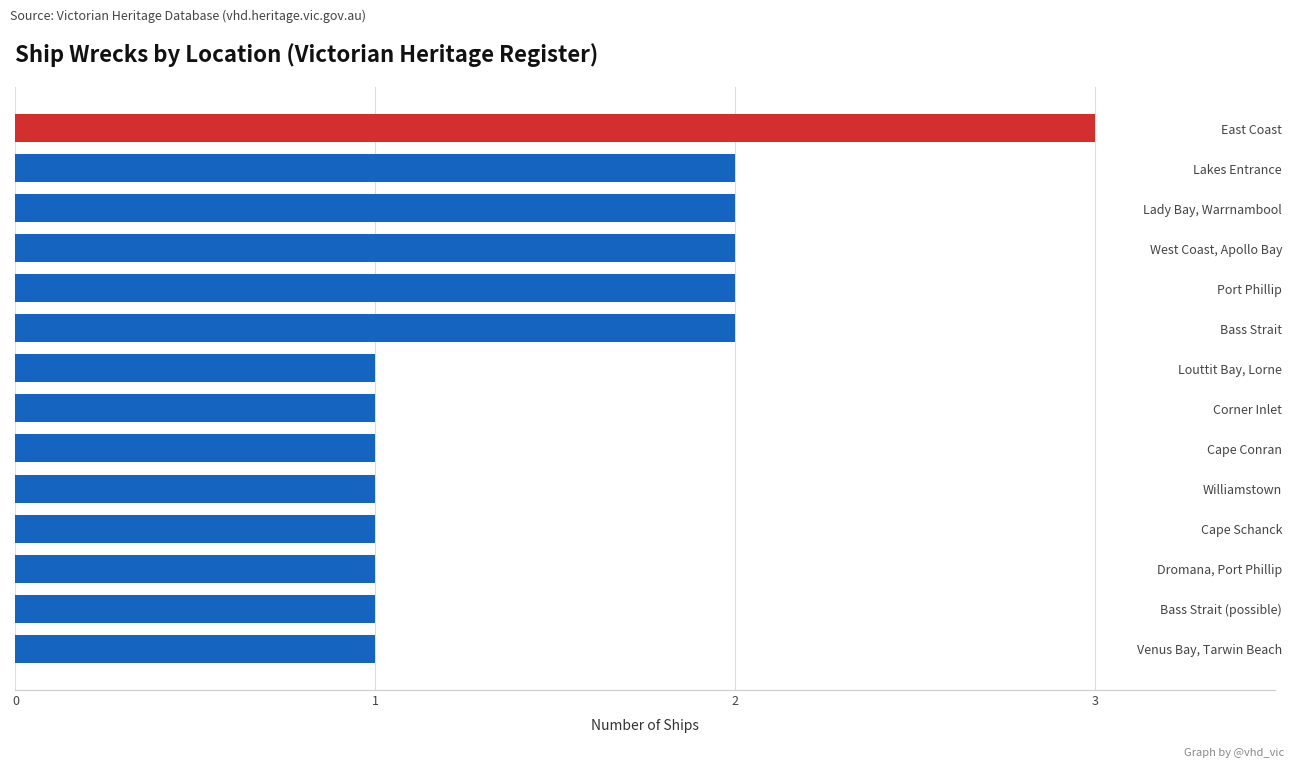

What is the change in value from Louttit Bay, Lorne to Bass Strait?

+1